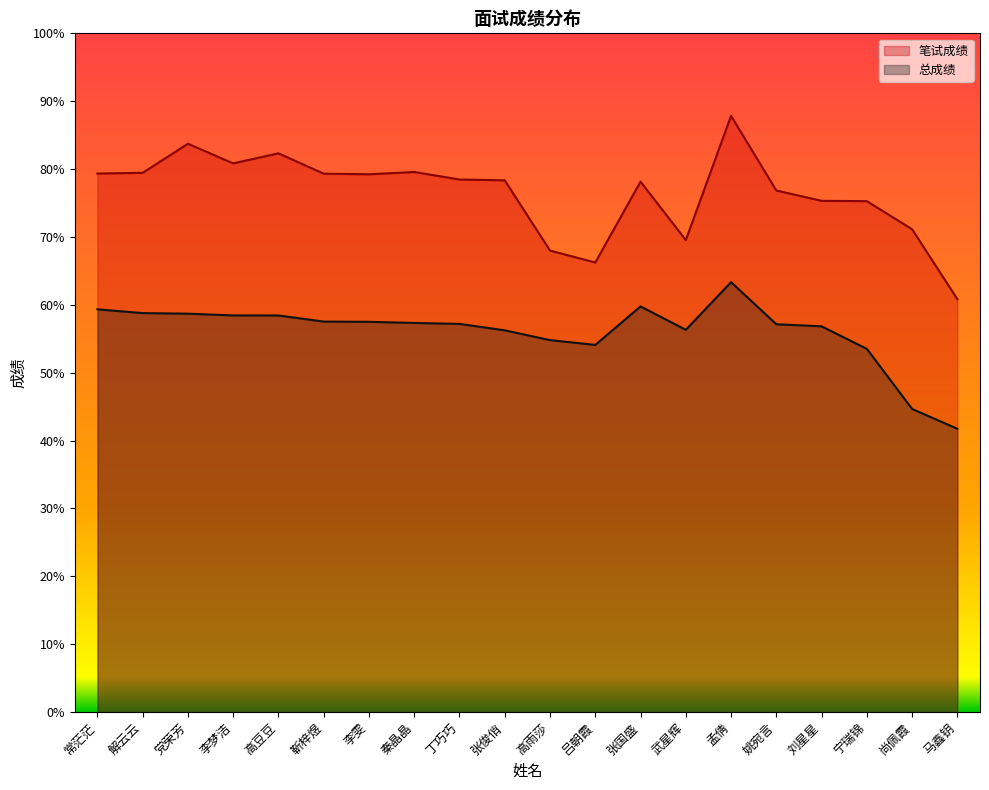

What is the label of the 20th point from the left?

马鑫钥